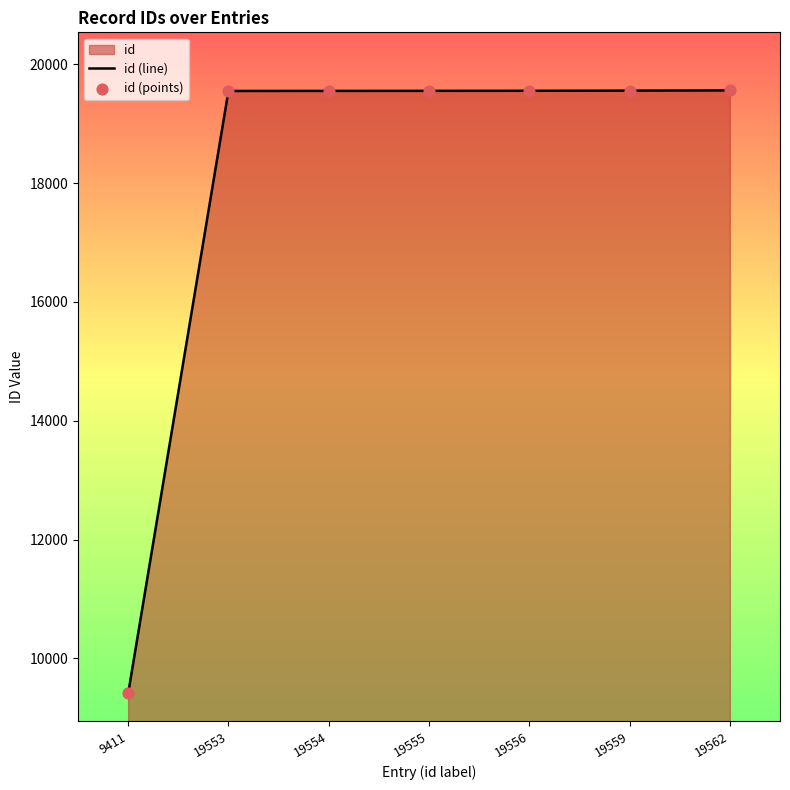

Is the value of id (line) at 9411 greater than the value of id (points) at 19556?

No